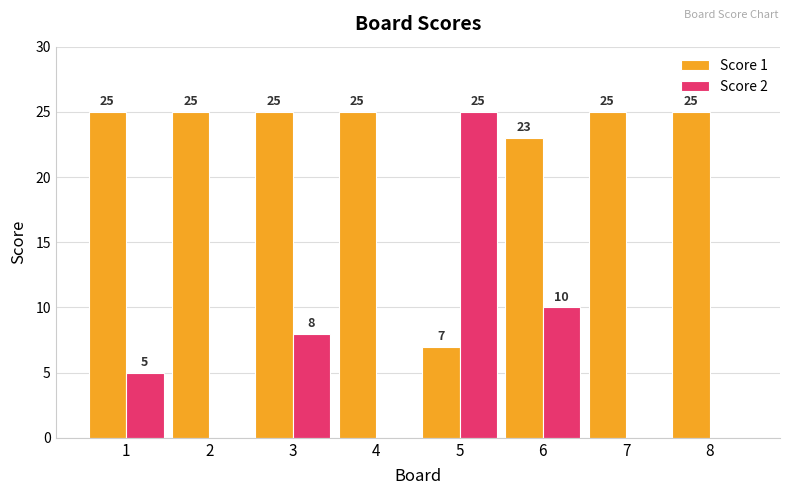

Are the bars grouped side by side (vs. stacked)?

Yes